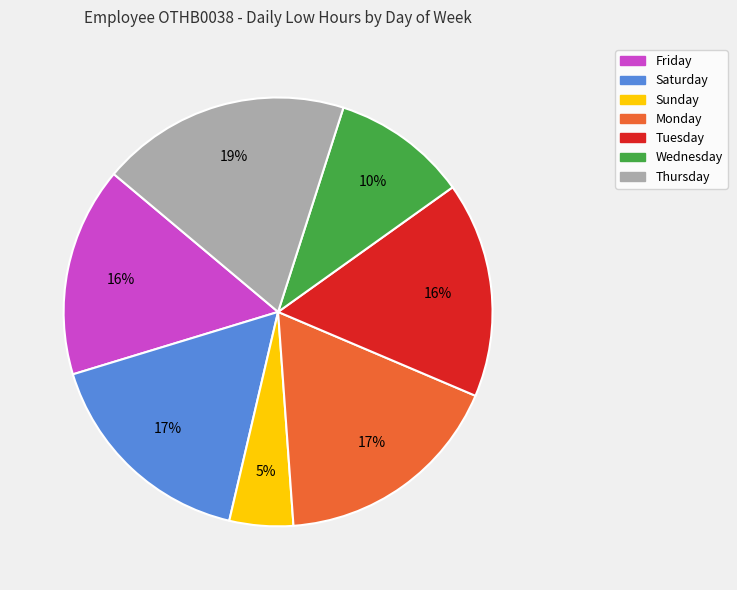

To the nearest percent, what is the average slice percentage?

14%